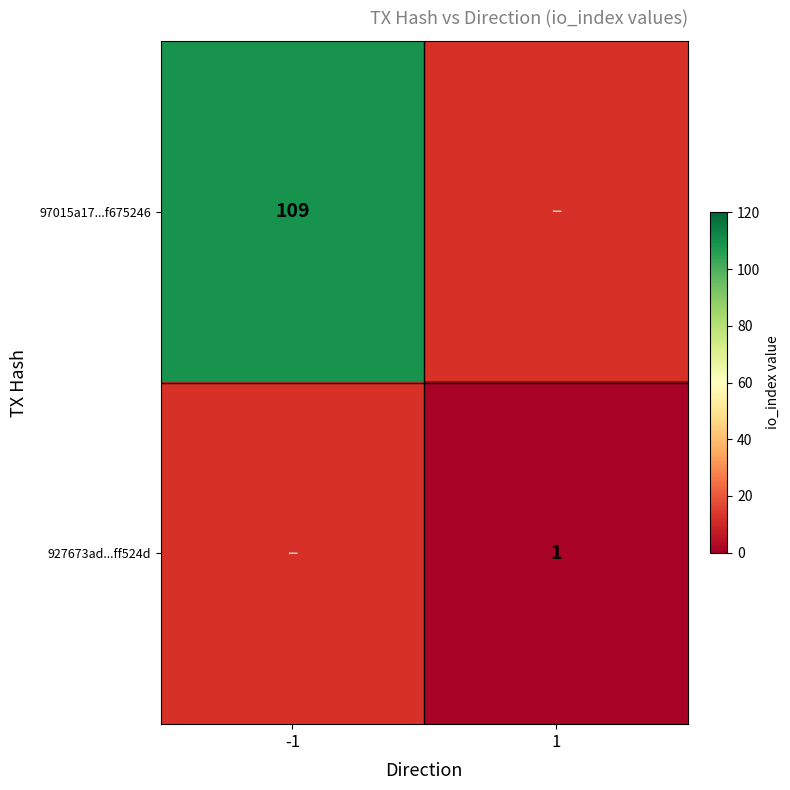

Is the value of 927673ad...ff524d at 1 greater than the value of 97015a17...f675246 at -1?

No